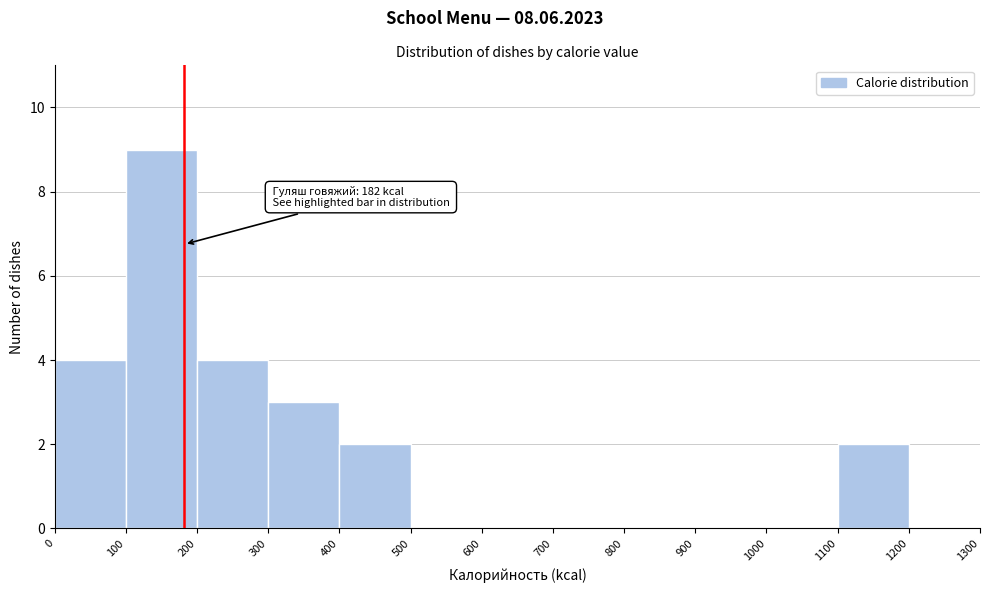

Which range on the x-axis has the tallest bar?

100 to 200